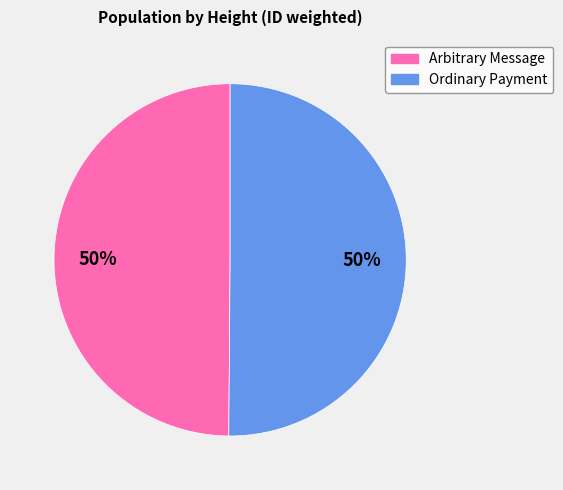

To the nearest percent, what is the average slice percentage?

50%